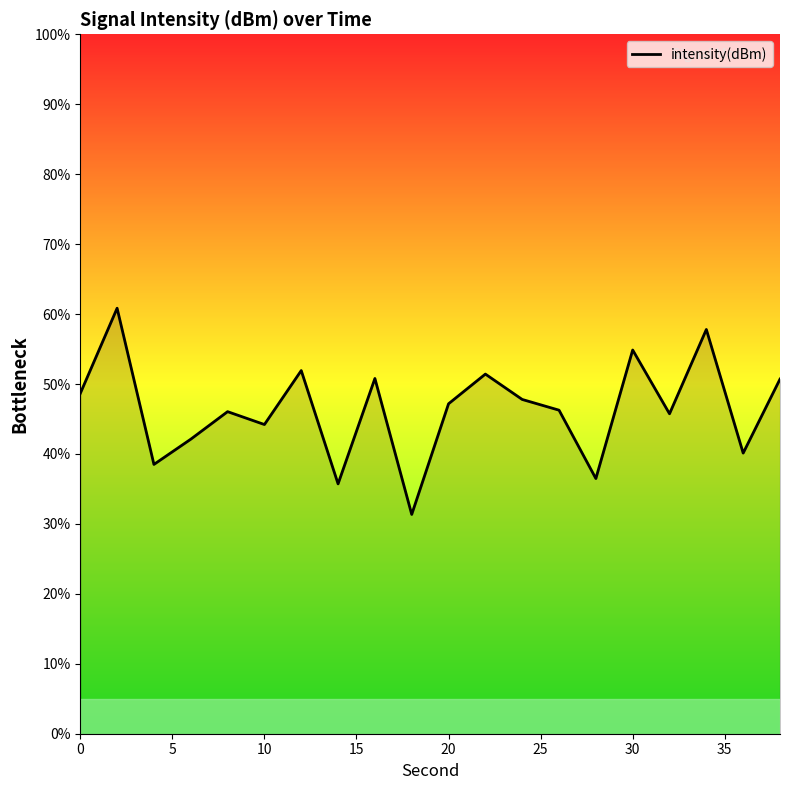

What is the maximum value shown in the chart?

60.8